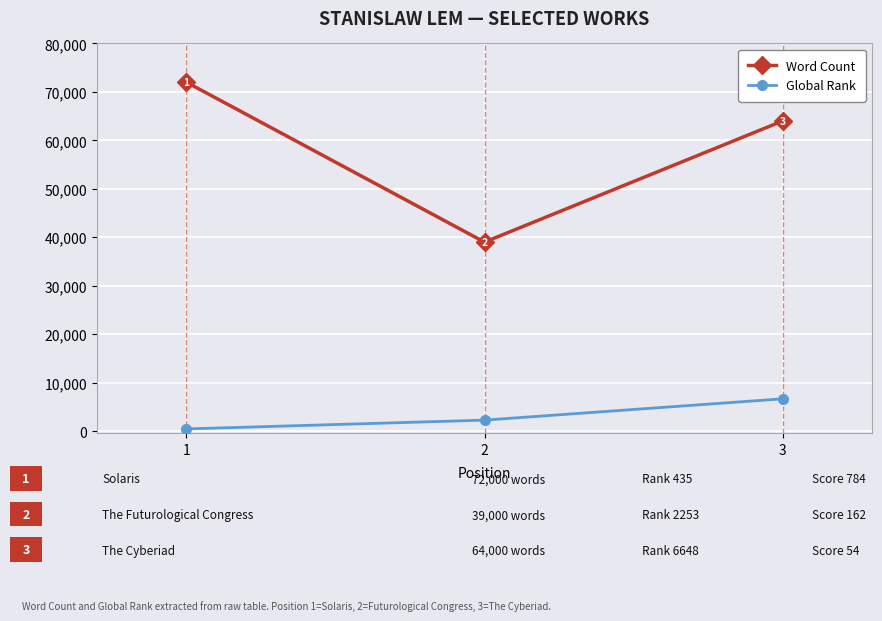

What is the difference between the maximum and minimum values in the Global Rank series?

6213